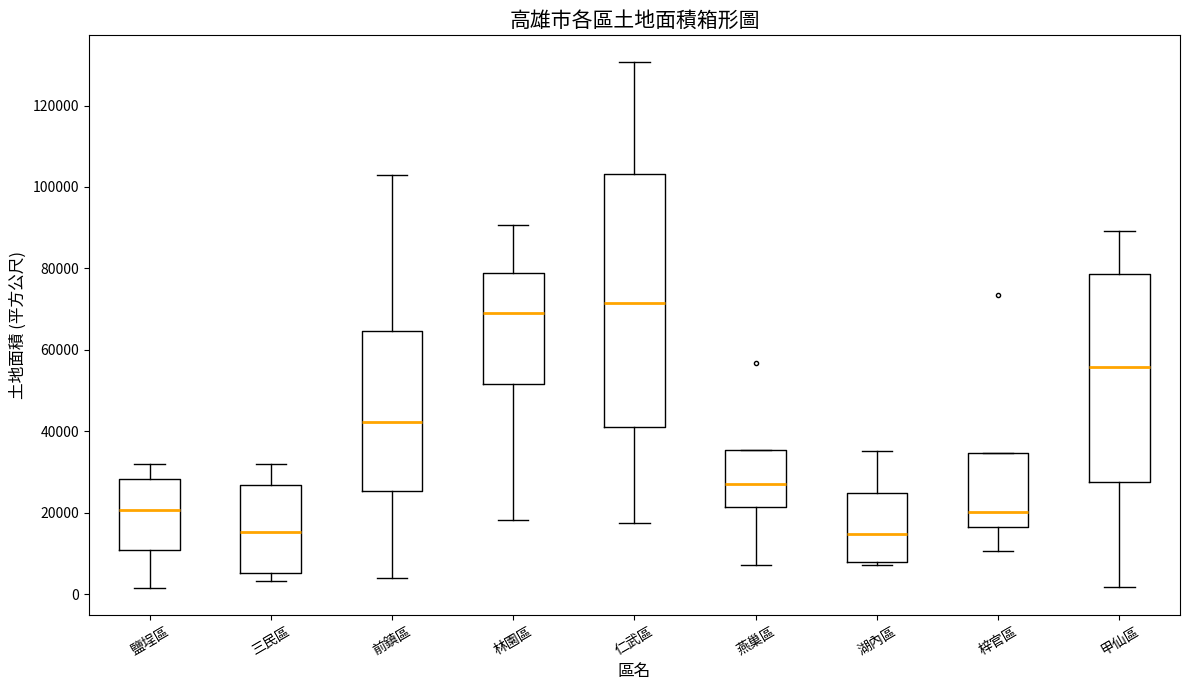

Reading left to right, read every box against the y-axis: the position of its median line, the range the box covers, and the ends of its whiskers. The values are not printed on the chart, so give them approximately, as read against the axis.

鹽埕區: median 20000, box 12000 to 28000, whiskers 2000 to 32000
三民區: median 16000, box 6000 to 26000, whiskers 4000 to 32000
前鎮區: median 42000, box 26000 to 64000, whiskers 4000 to 102000
林園區: median 68000, box 52000 to 78000, whiskers 18000 to 90000
仁武區: median 72000, box 42000 to 104000, whiskers 18000 to 130000
燕巢區: median 28000, box 22000 to 36000, whiskers 8000 to 36000
湖內區: median 14000, box 8000 to 24000, whiskers 8000 (just below the box's lower edge) to 36000
梓官區: median 20000, box 16000 to 34000, whiskers 10000 to 34000
甲仙區: median 56000, box 28000 to 78000, whiskers 2000 to 90000